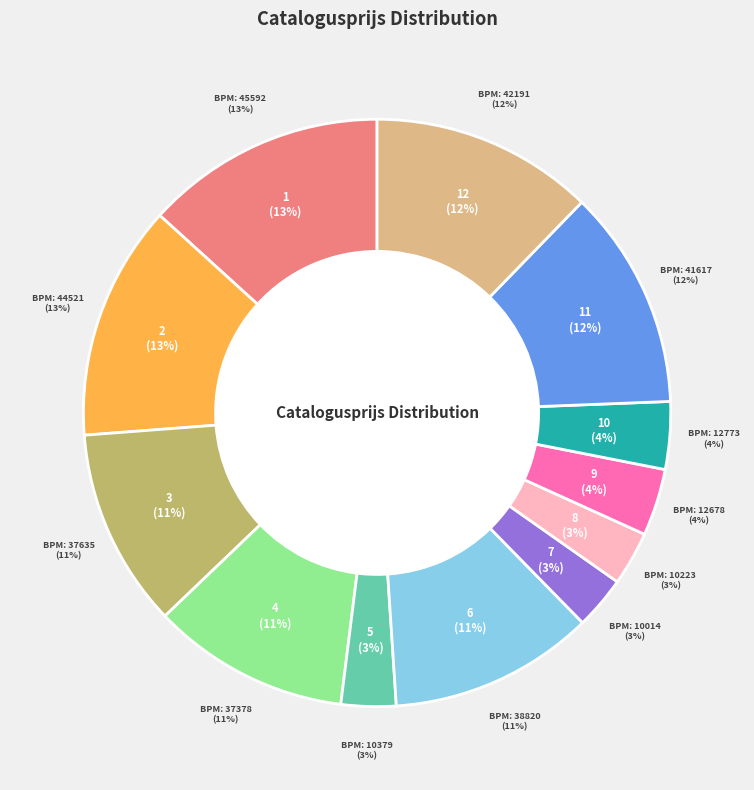

Is there any slice that represents more than half of the pie?

No